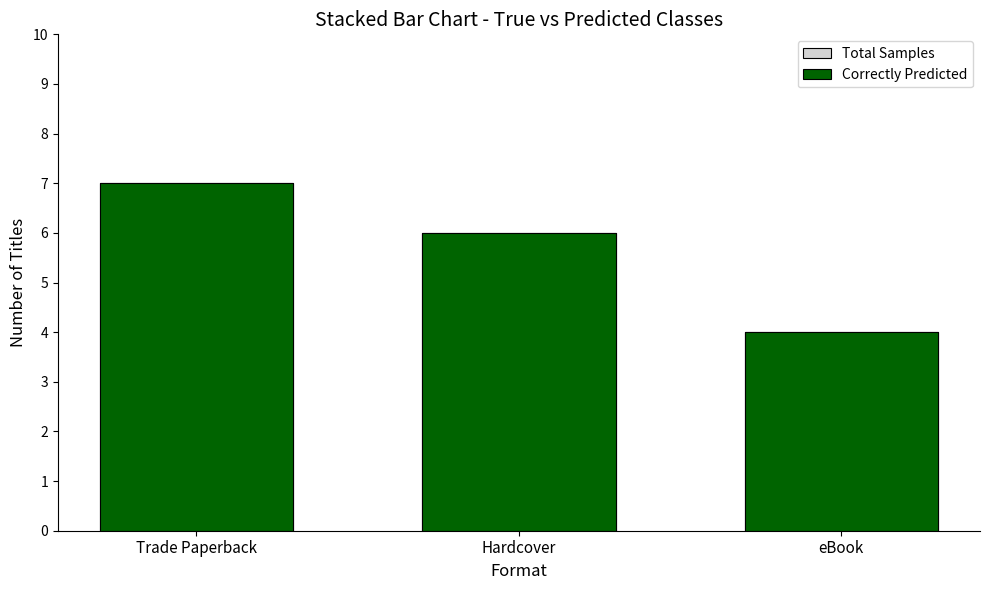

Which series changed the most between Hardcover and eBook?

Total Samples